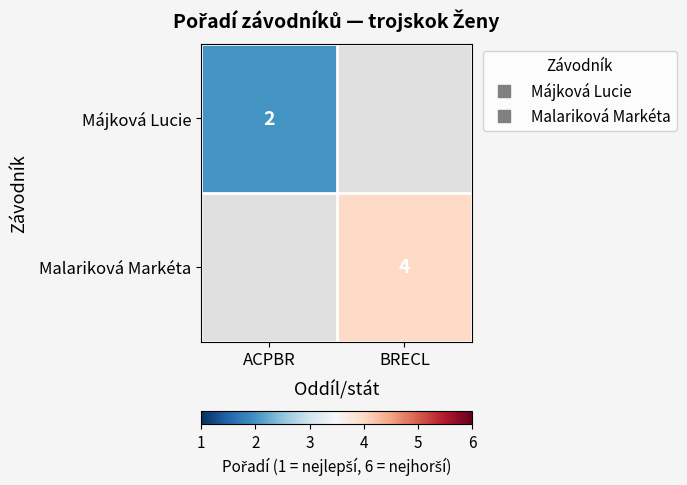

What is the maximum value shown in the chart?

4.0